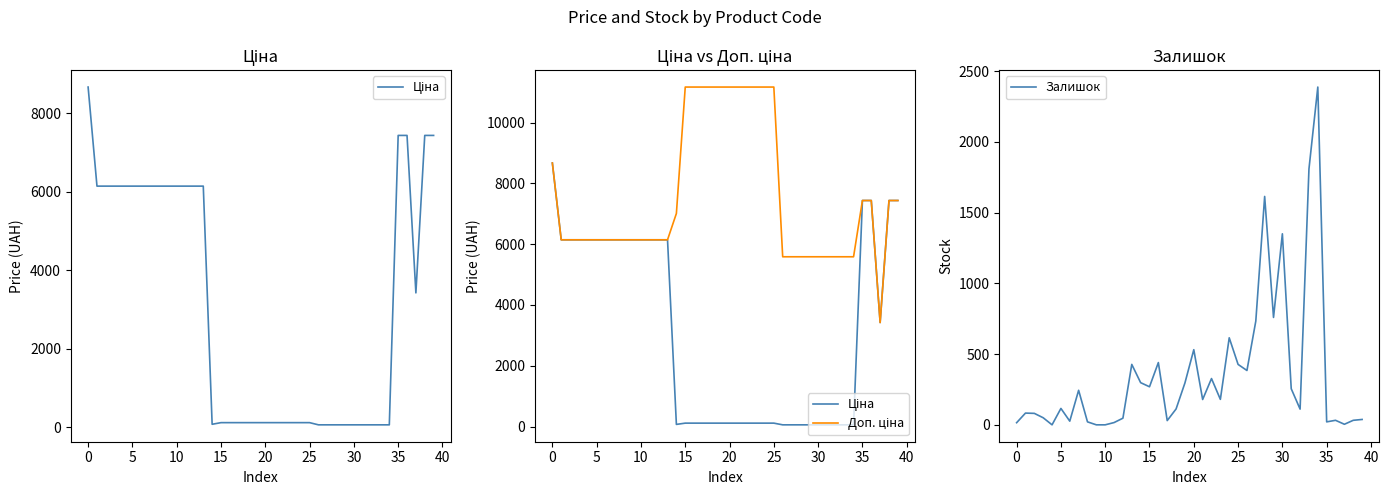

True or false: Ціна and Доп. ціна cross at least once.

False